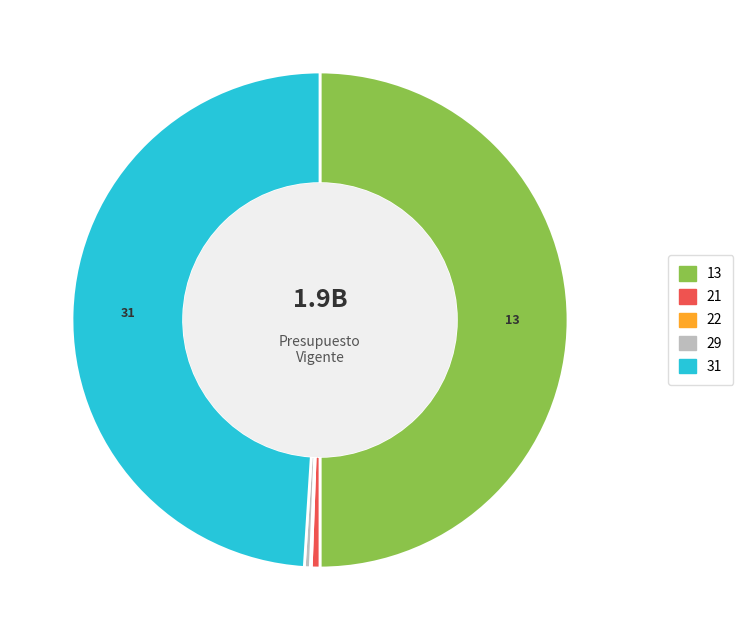

What is the largest slice in the pie chart?

13